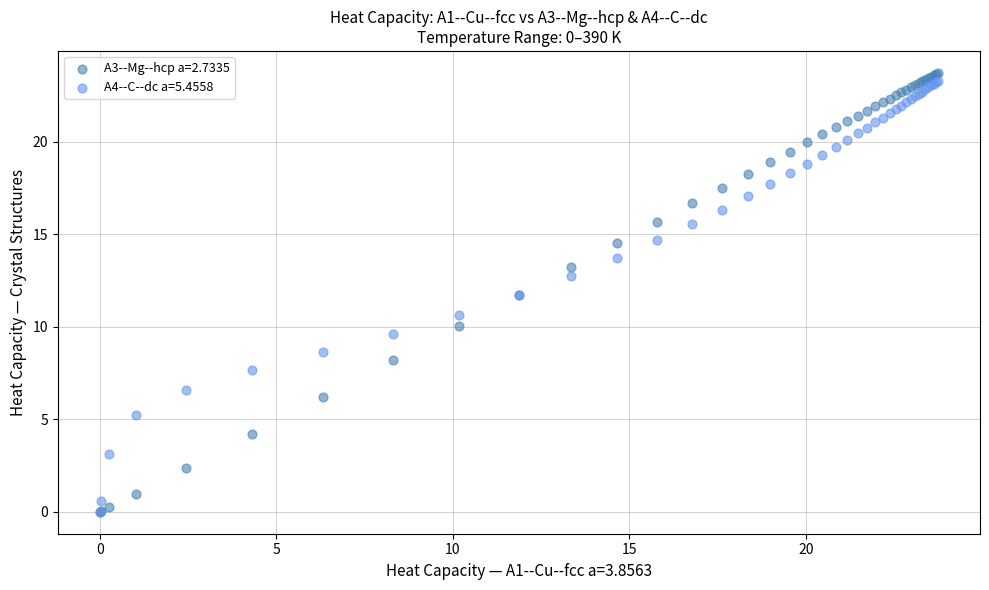

Across all series, what Y value is closest to 11?

10.7